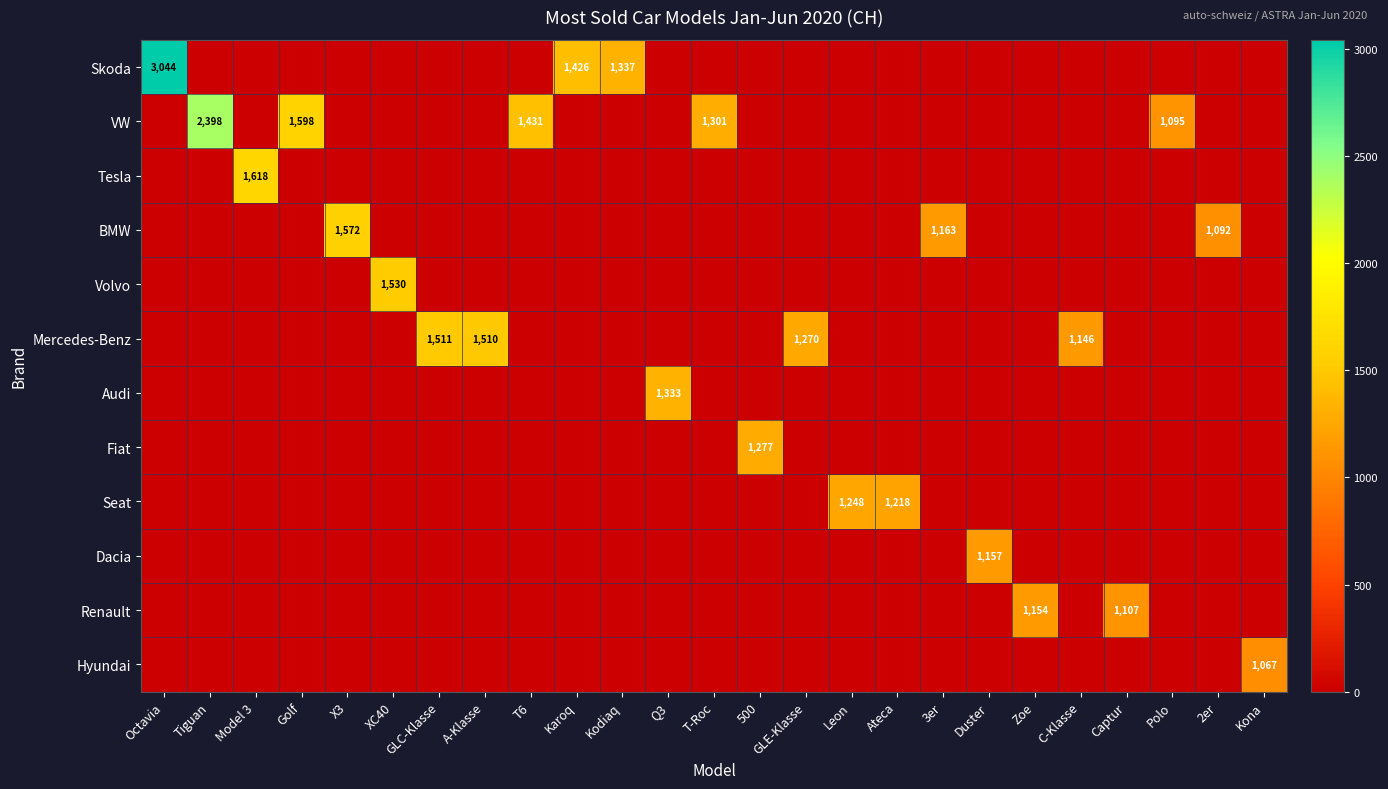

At which label does BMW reach its minimum?

Octavia